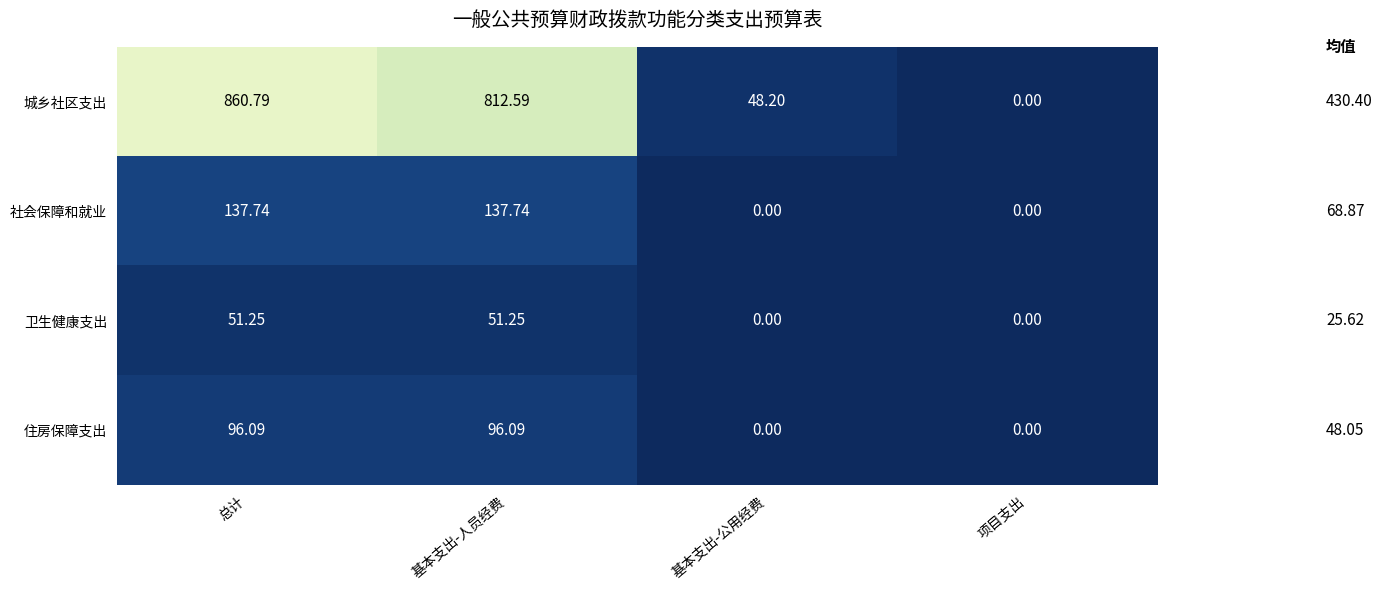

Which series changed the most between 基本支出-人员经费 and 项目支出?

城乡社区支出